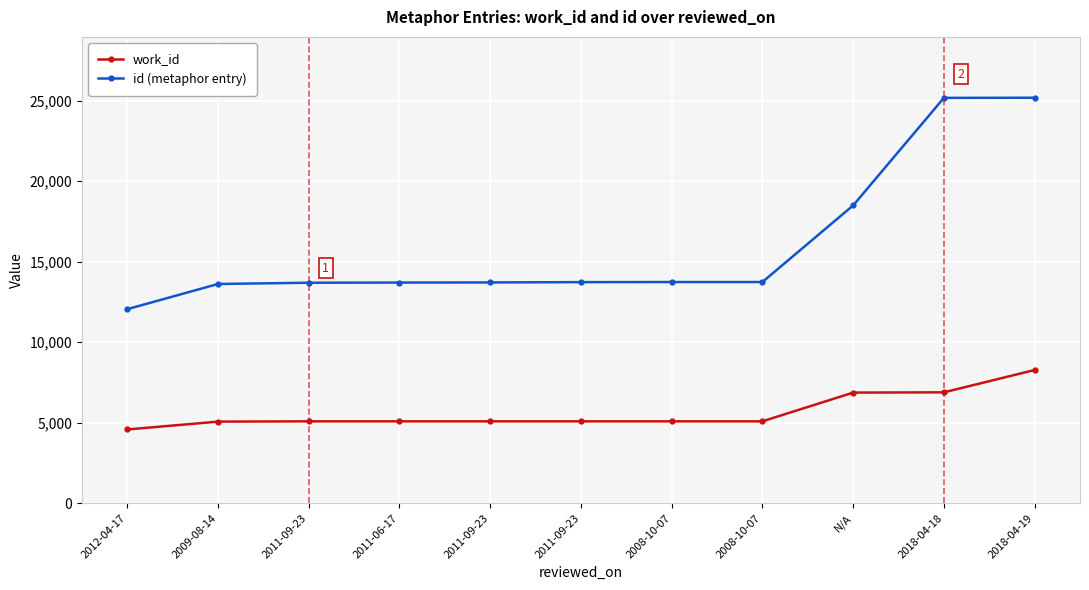

What is the total value across all series at 2018-04-19?

33458